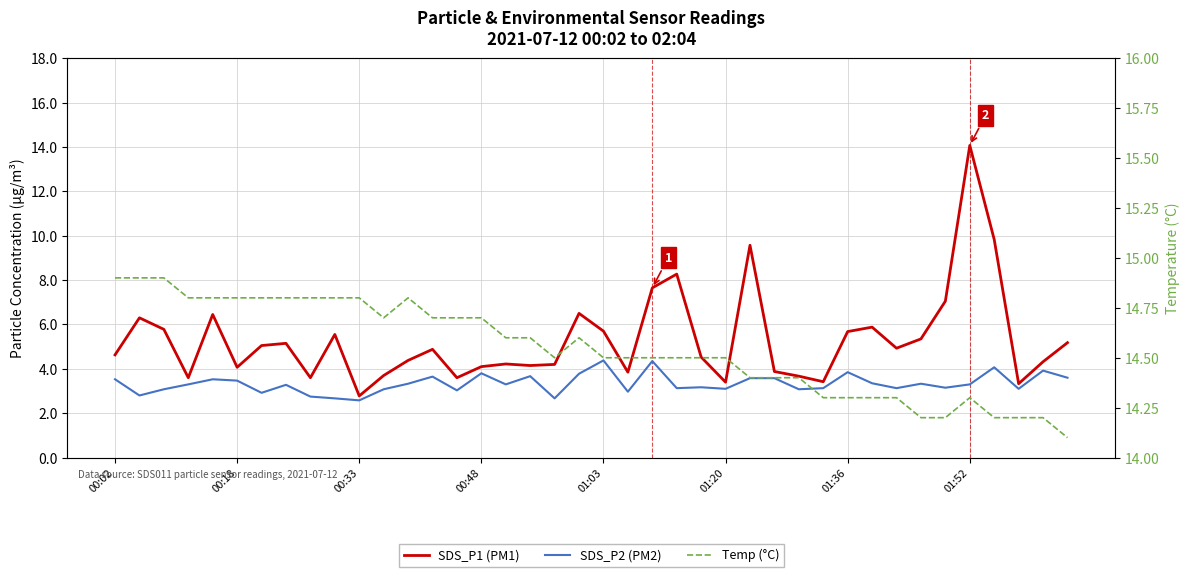

What is the minimum value for Temp (°C)?

14.1